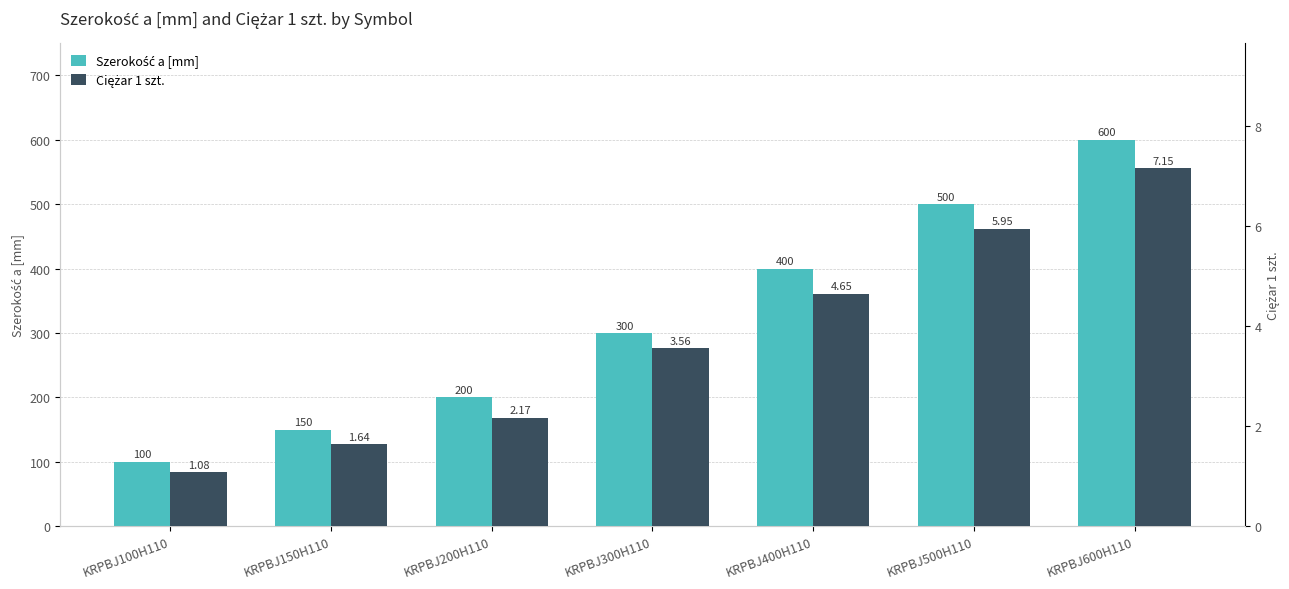

How many Szerokość a [mm] values are between 150 and 500?

5